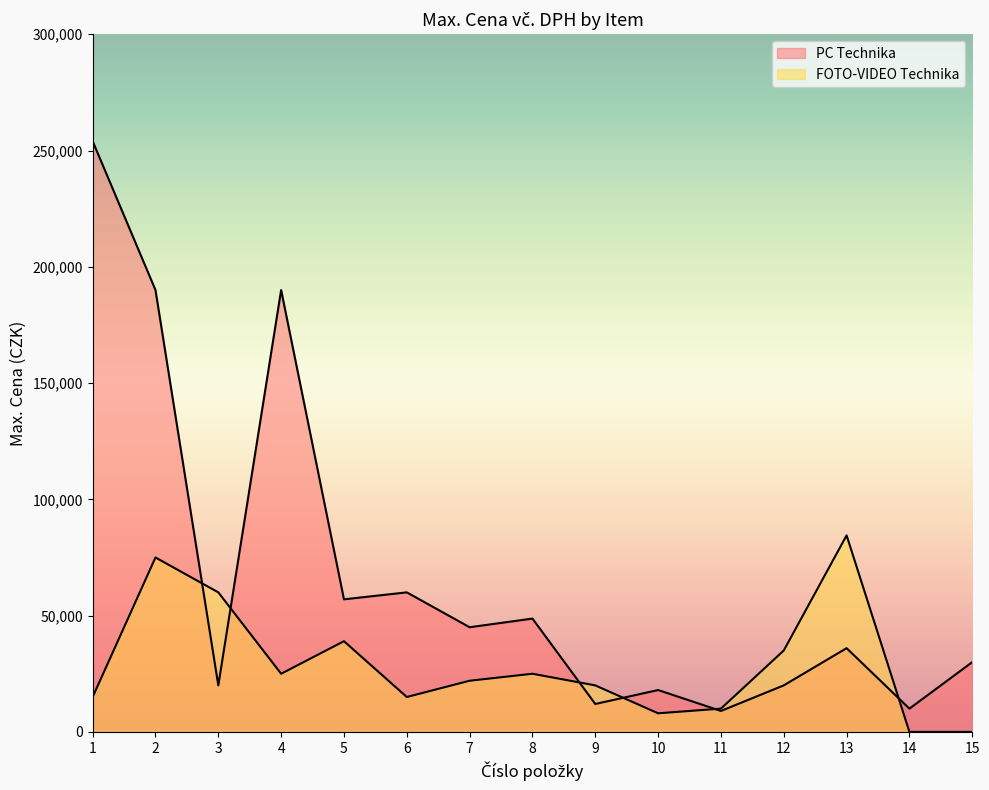

How many values in the PC Technika series exceed 36000?

7